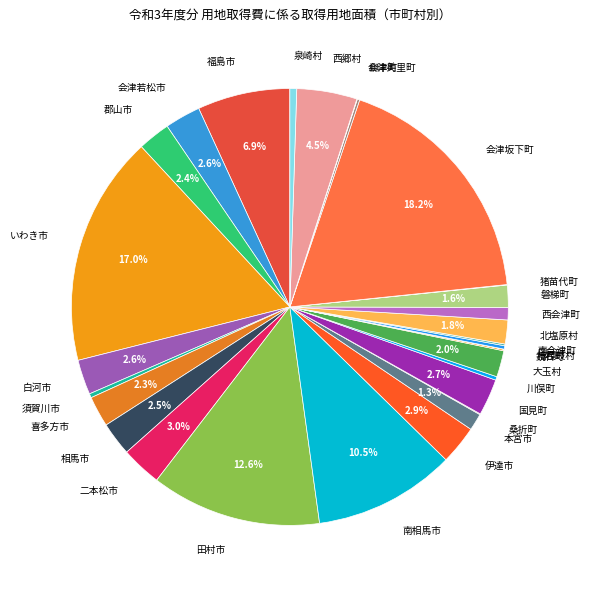

The 会津坂下町 slice represents 18% of the pie. True or false?

True